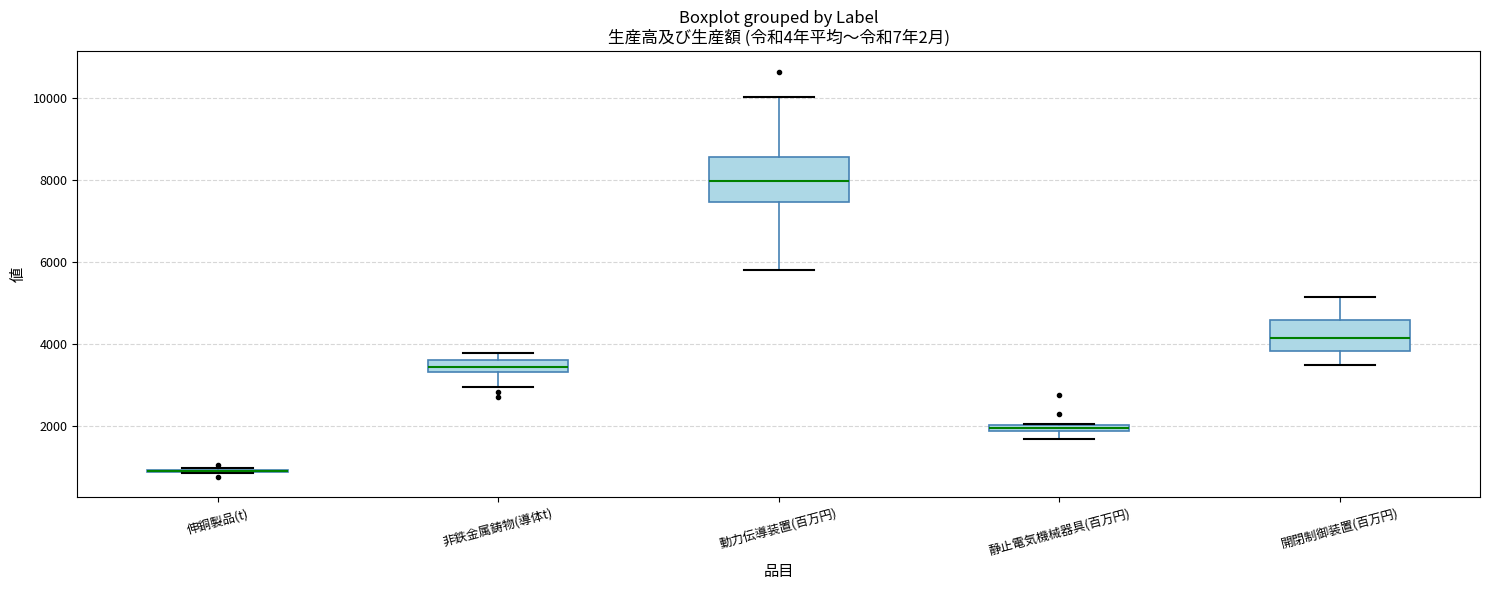

Comparing the boxes themselves (not the whiskers), which one is the tallest?

動力伝導装置(百万円)